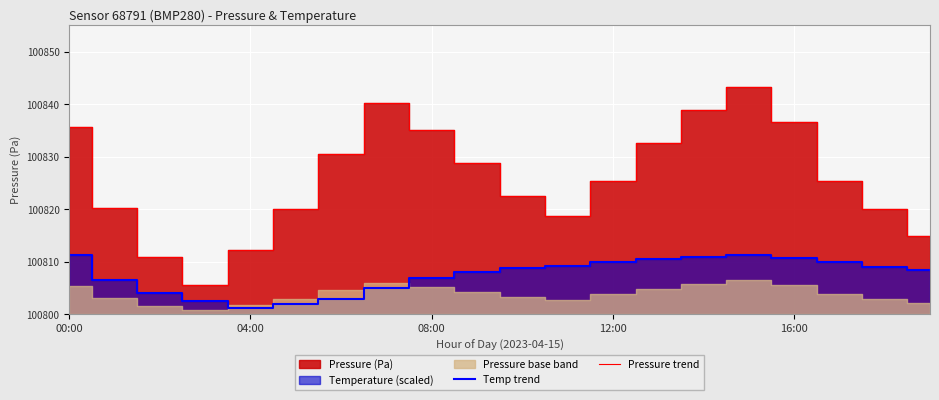

What is the spread (max minus min) of values at 7?

35.2